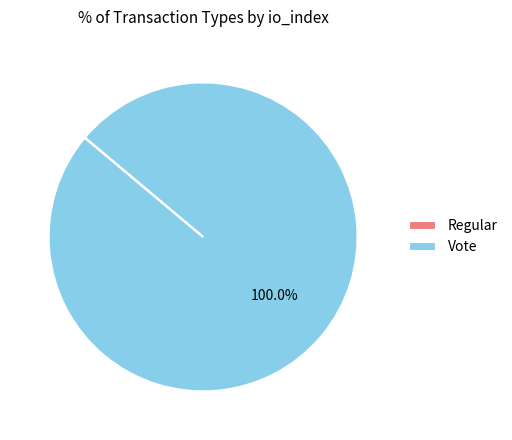

What is the largest slice in the pie chart?

Vote